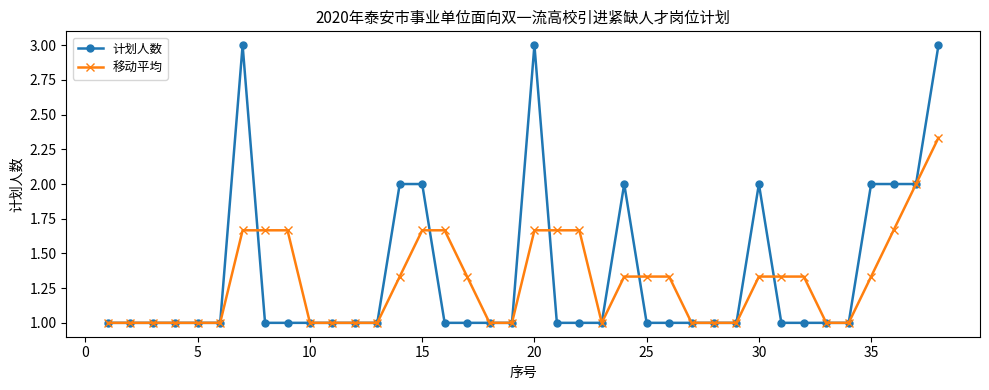

What is the sum of all 计划人数 values?

51.0